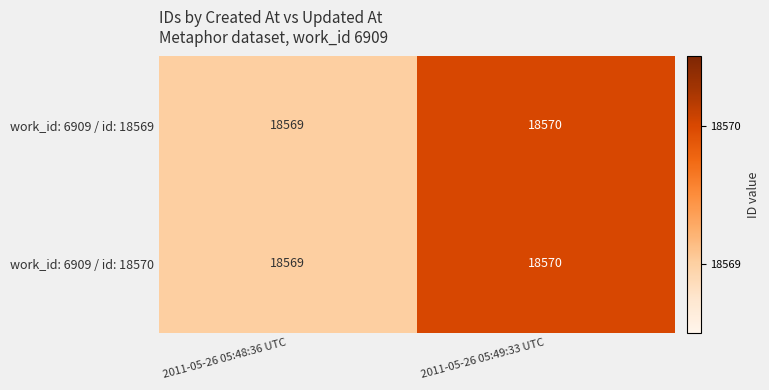

Reading left to right, extract all data points from this chart.

work_id: 6909 / id: 18569: 18569	18570
work_id: 6909 / id: 18570: 18569	18570